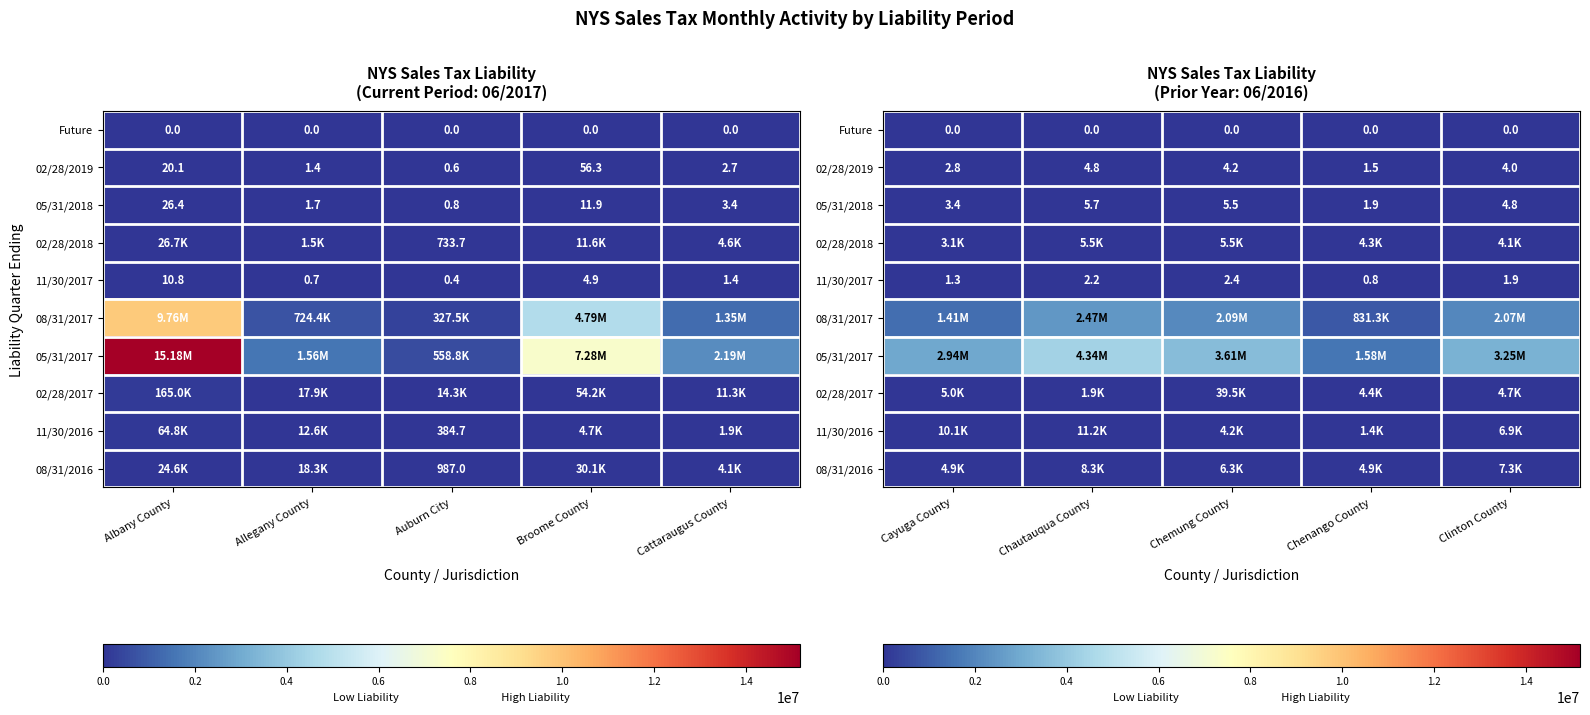

The 08/31/2017 series shows 3954205.7 at Chautauqua County. True or false?

False